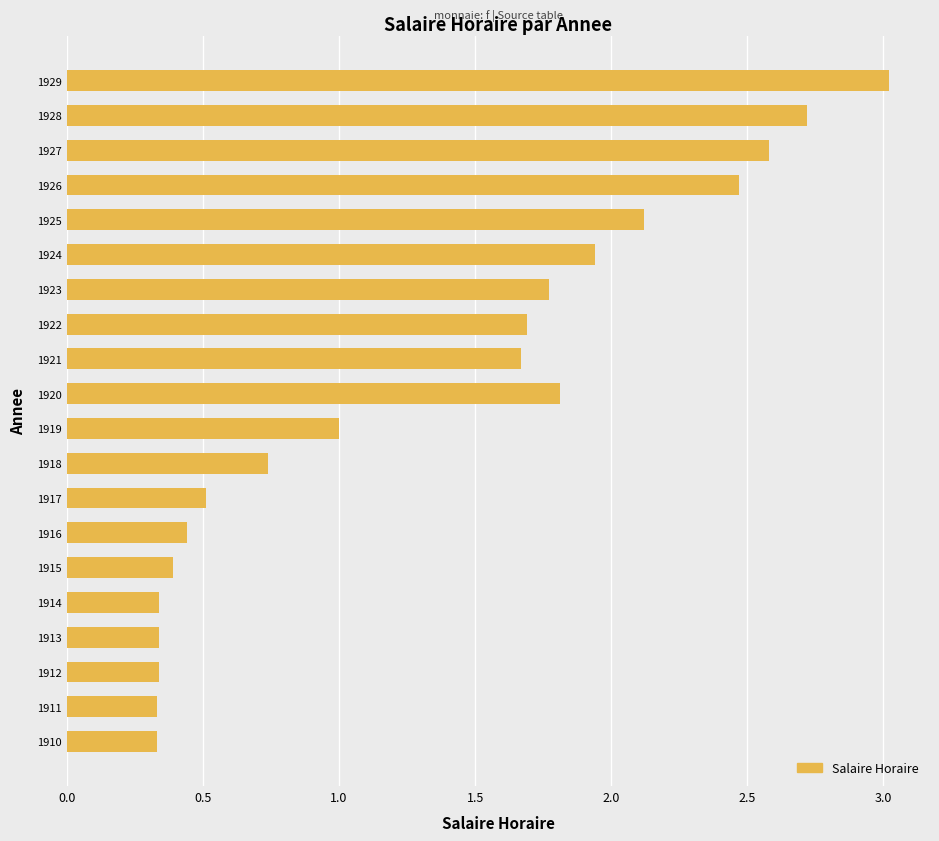

What is the difference between the maximum and minimum values?

2.7